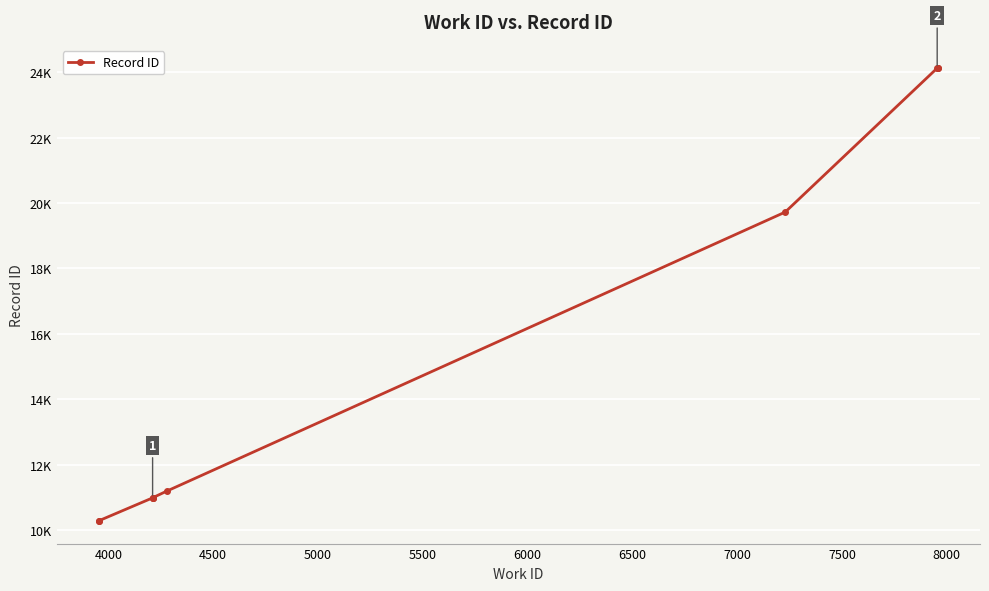

What is the difference between the maximum and minimum values?

13853